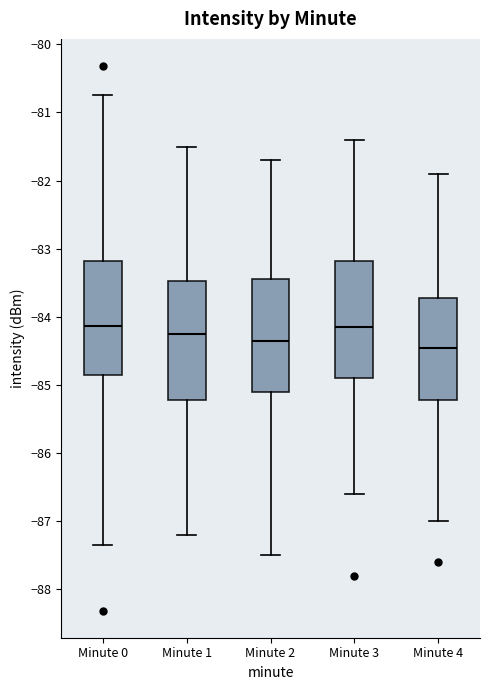

Reading left to right, transcribe this box plot: for each box, give where its median line is, the range the box spans, and where its two whiskers end, as read against the y-axis. The values are not printed on the chart, so give them approximately, as read against the axis.

Minute 0: median -84.1, box -84.9 to -83.2, whiskers -87.3 to -80.7
Minute 1: median -84.2, box -85.2 to -83.5, whiskers -87.2 to -81.5
Minute 2: median -84.3, box -85.1 to -83.4, whiskers -87.5 to -81.7
Minute 3: median -84.1, box -84.9 to -83.2, whiskers -86.6 to -81.4
Minute 4: median -84.4, box -85.2 to -83.7, whiskers -87.0 to -81.9